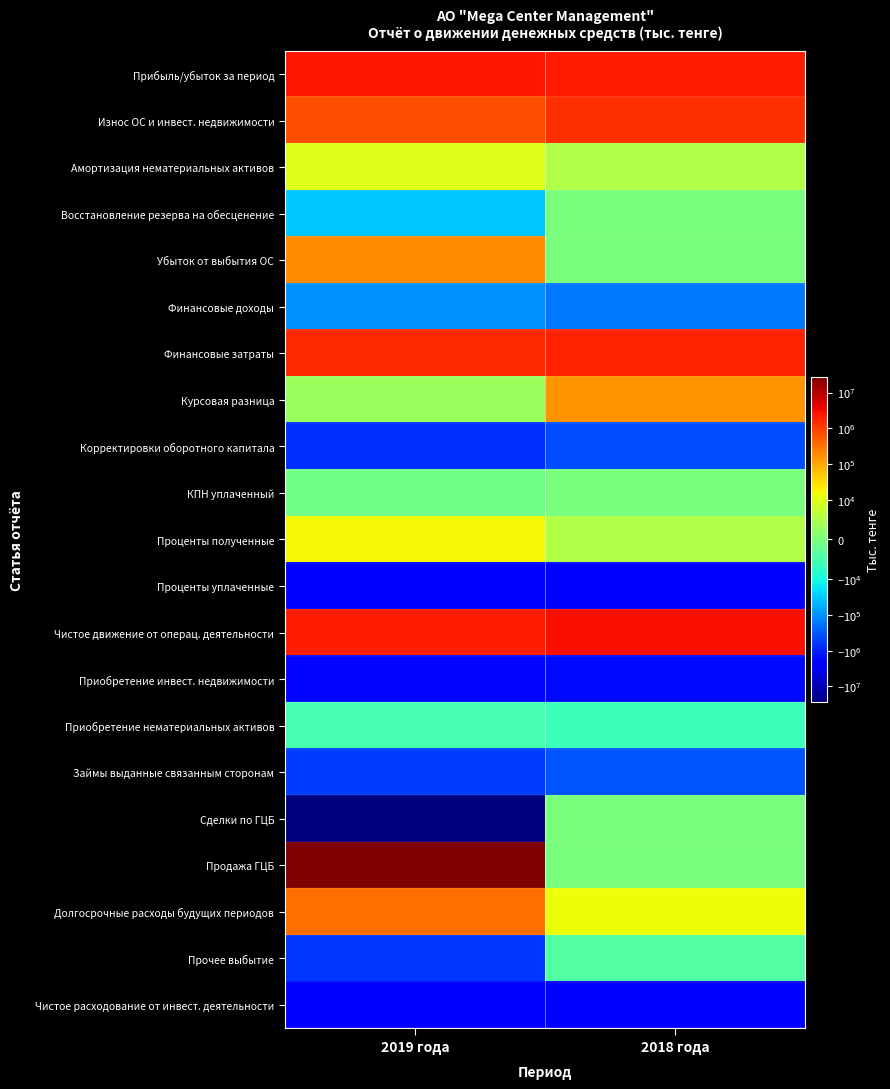

Which category has the highest value across all series?

2019 года